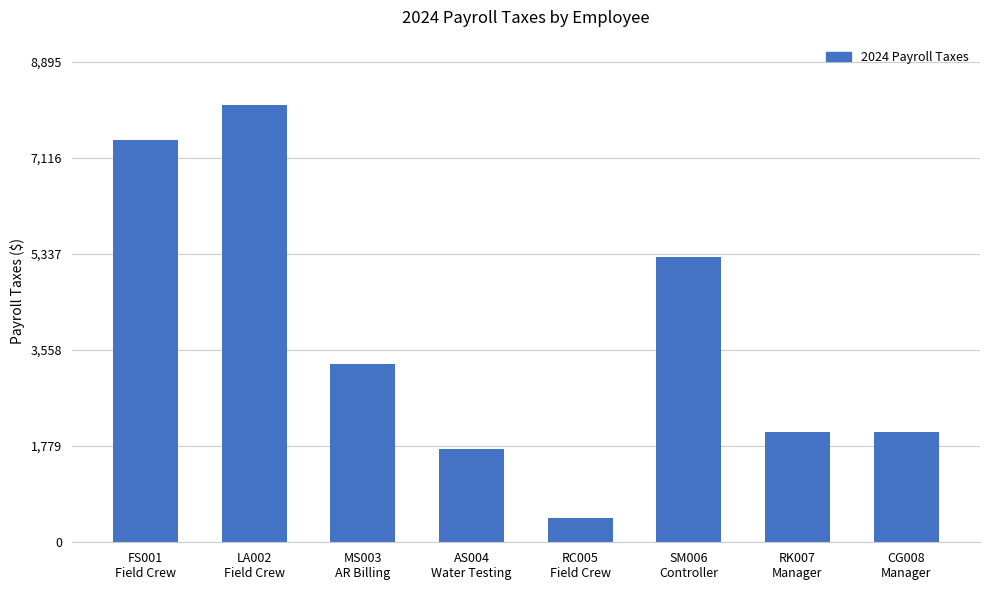

What is the sum of all values?

30374.0